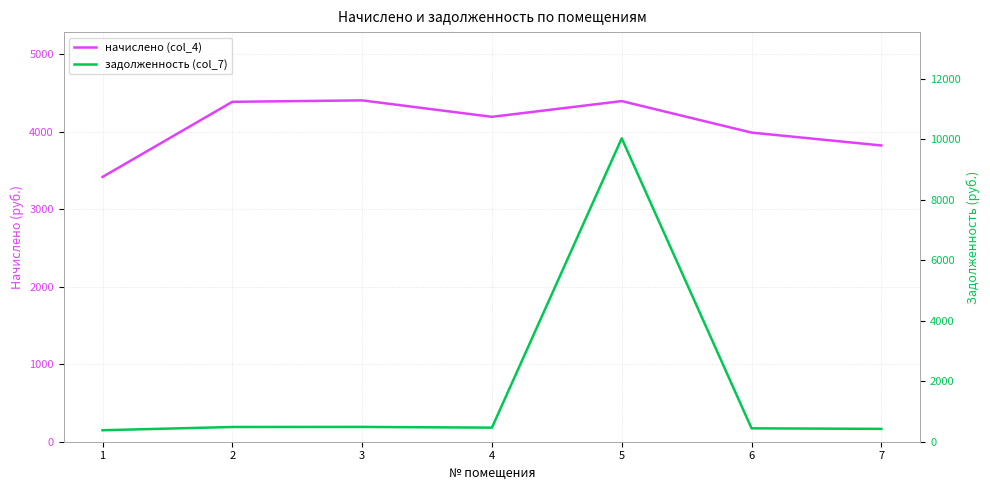

Where does the задолженность (col_7) series first go above 465?

2